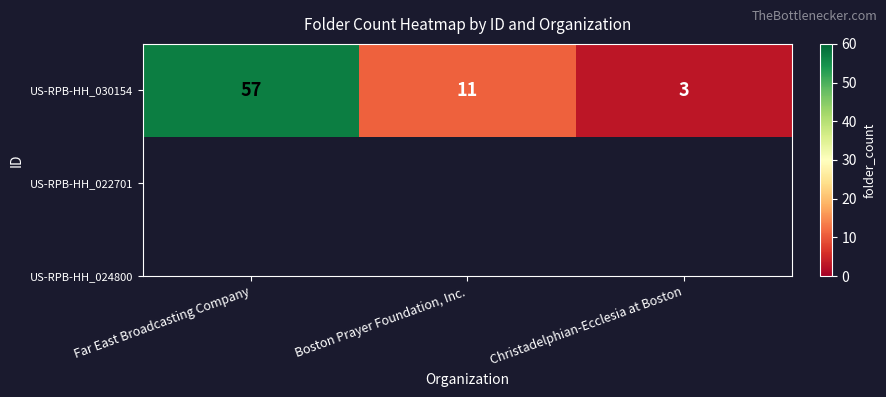

How many data points are less than 11?

1